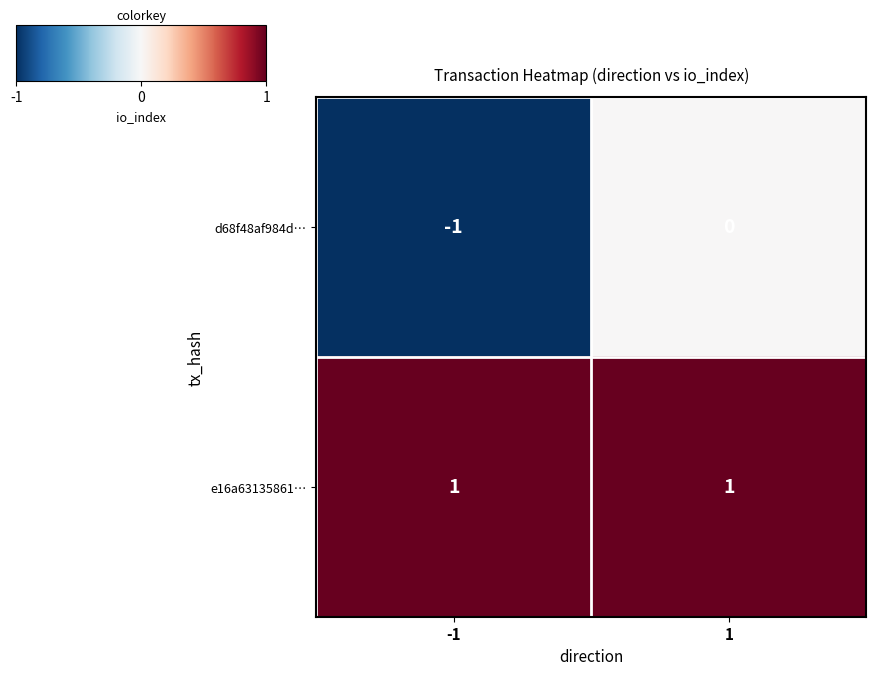

Reading left to right, transcribe all the data shown in this chart.

d68f48af984d…: -1=-1	1=0
e16a63135861…: -1=1	1=1